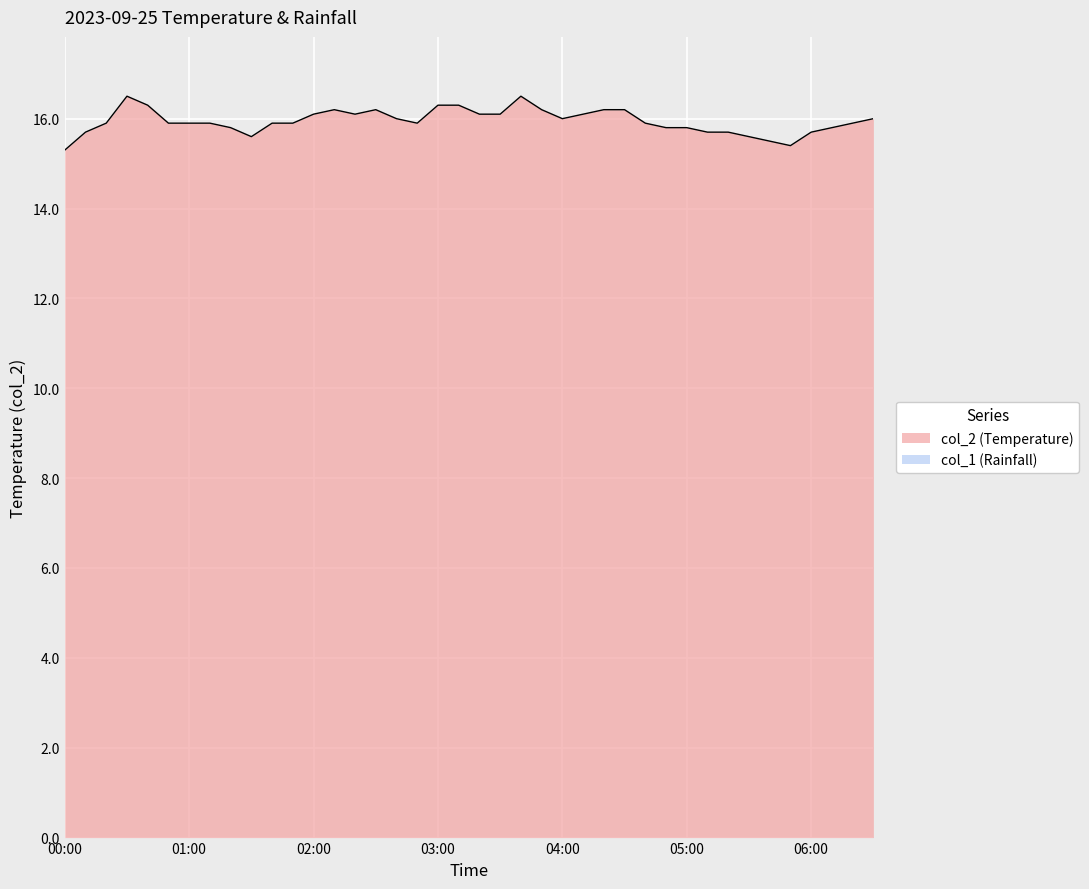

What is the difference between the second highest and second lowest values?

1.1